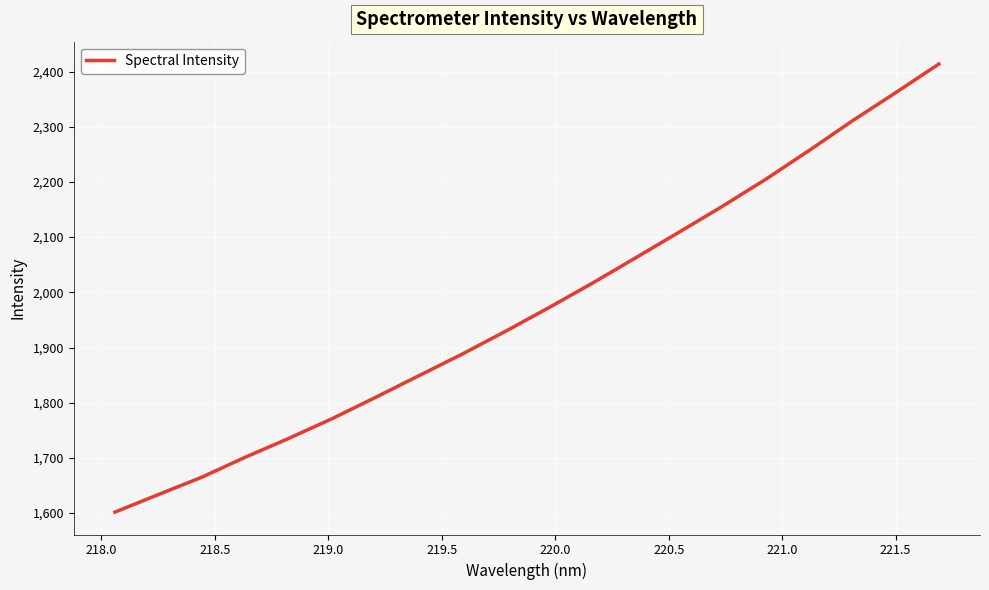

What is the difference between the maximum and minimum values?

811.8